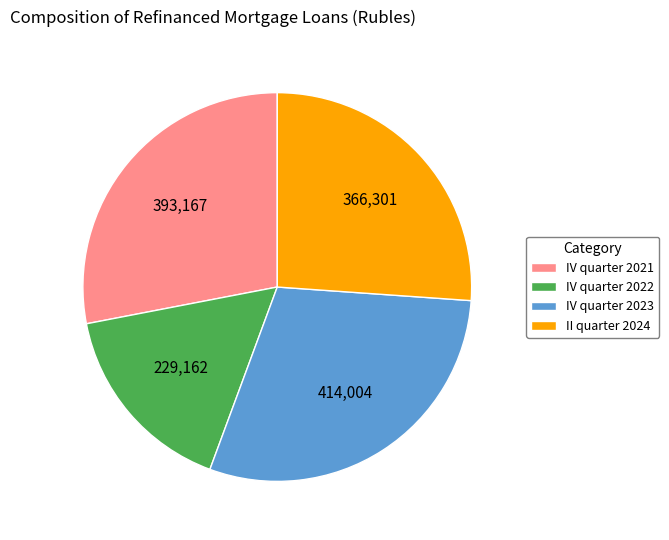

Count the number of slices in the pie.

4